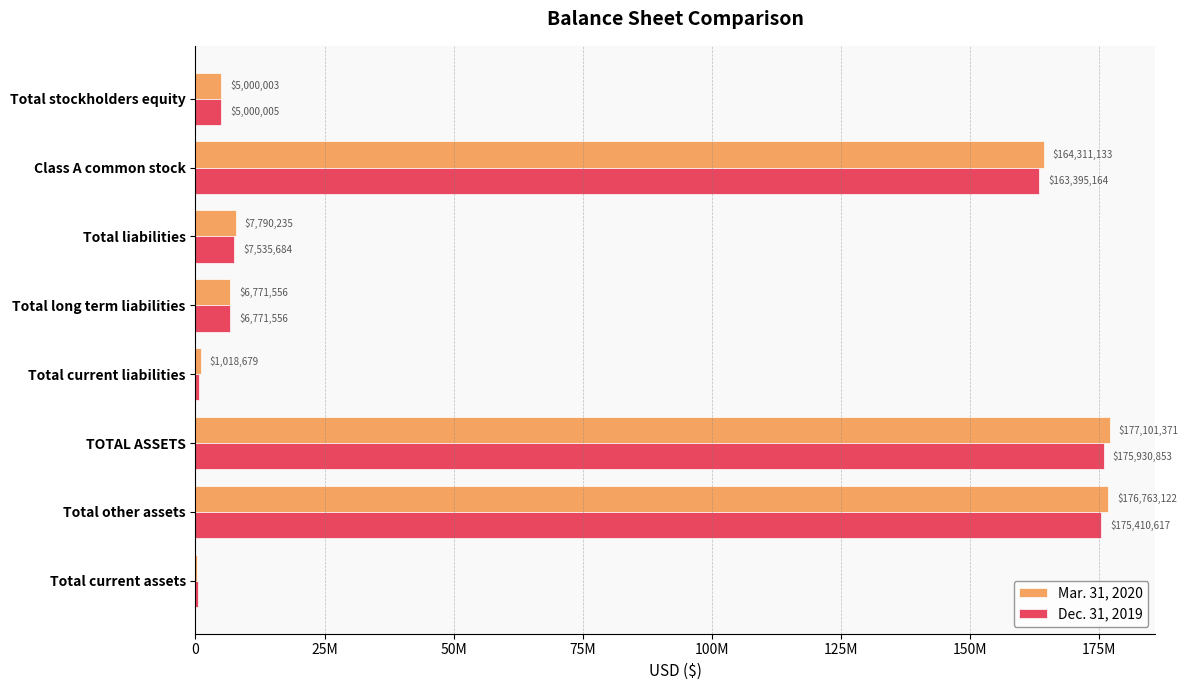

What is the average value of the Mar. 31, 2020 series?

67386794